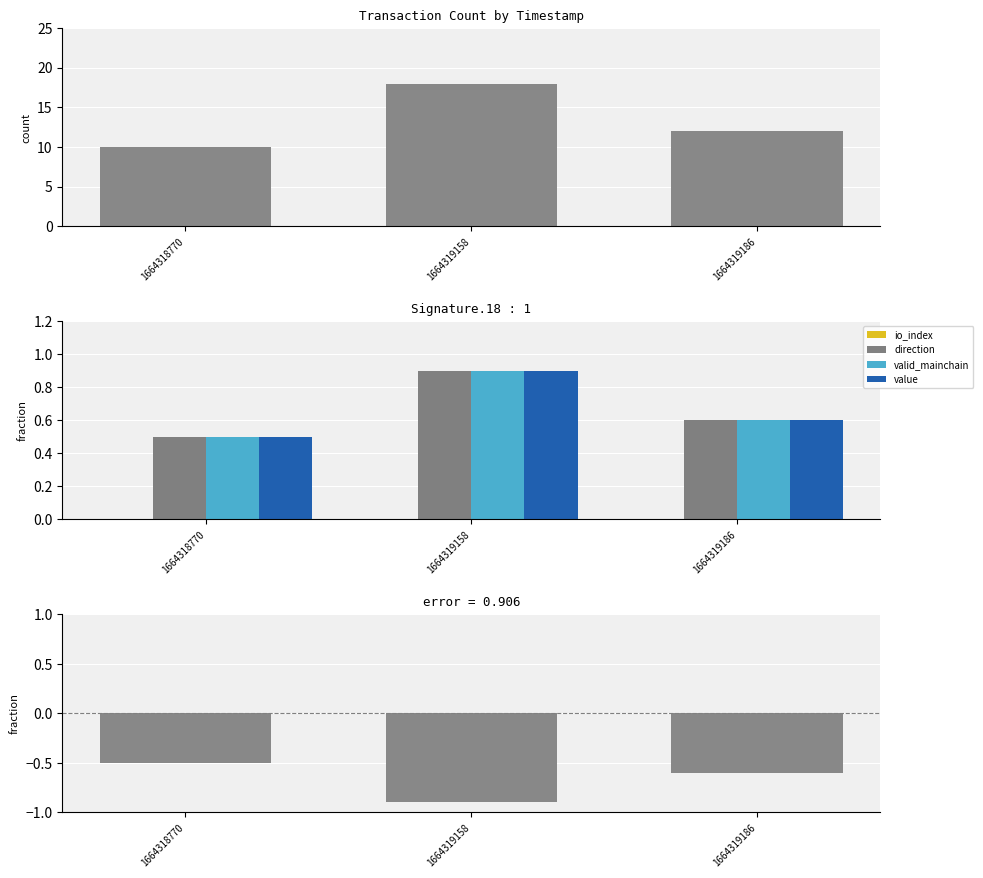

What is the sum of the direction (normalized) values at 1664318770 and 1664319158?

-1.4